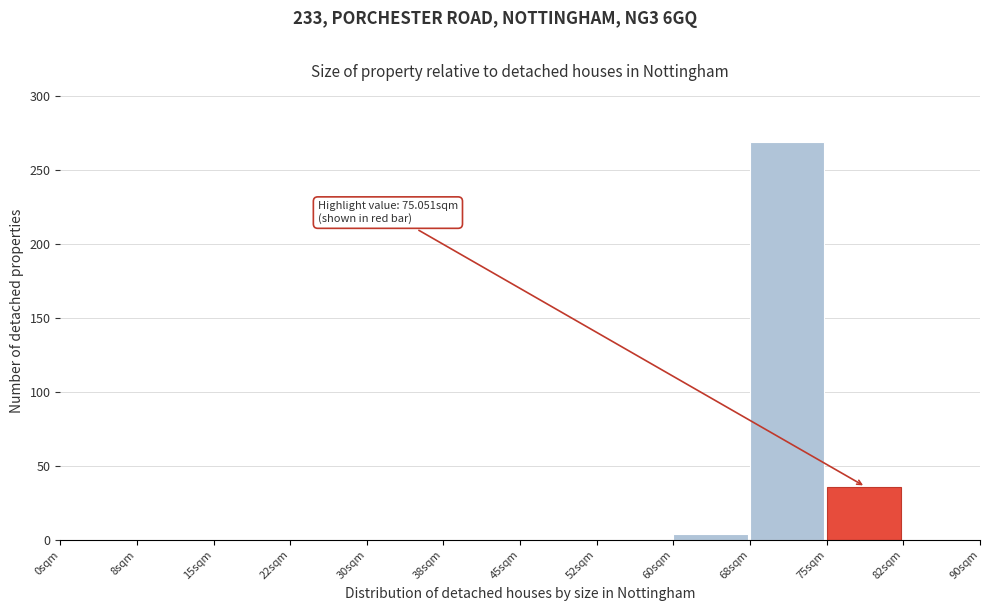

Which range on the x-axis has the tallest bar?

67.5 to 75.0